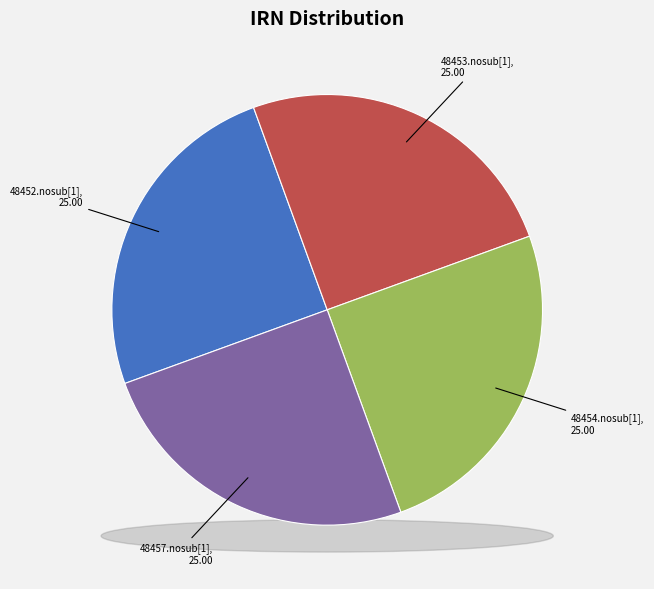

Does any single category account for the majority?

No